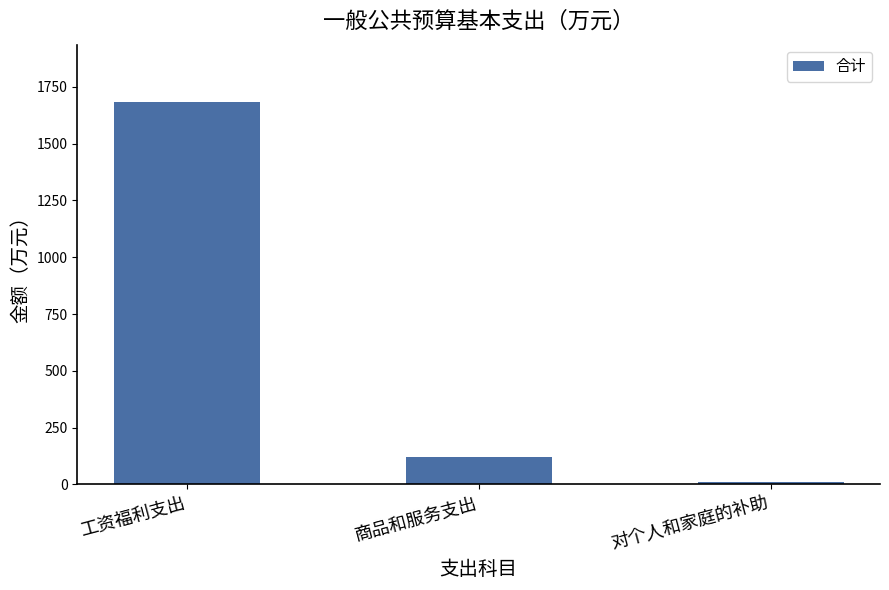

What is the label of the 1st bar from the left?

工资福利支出